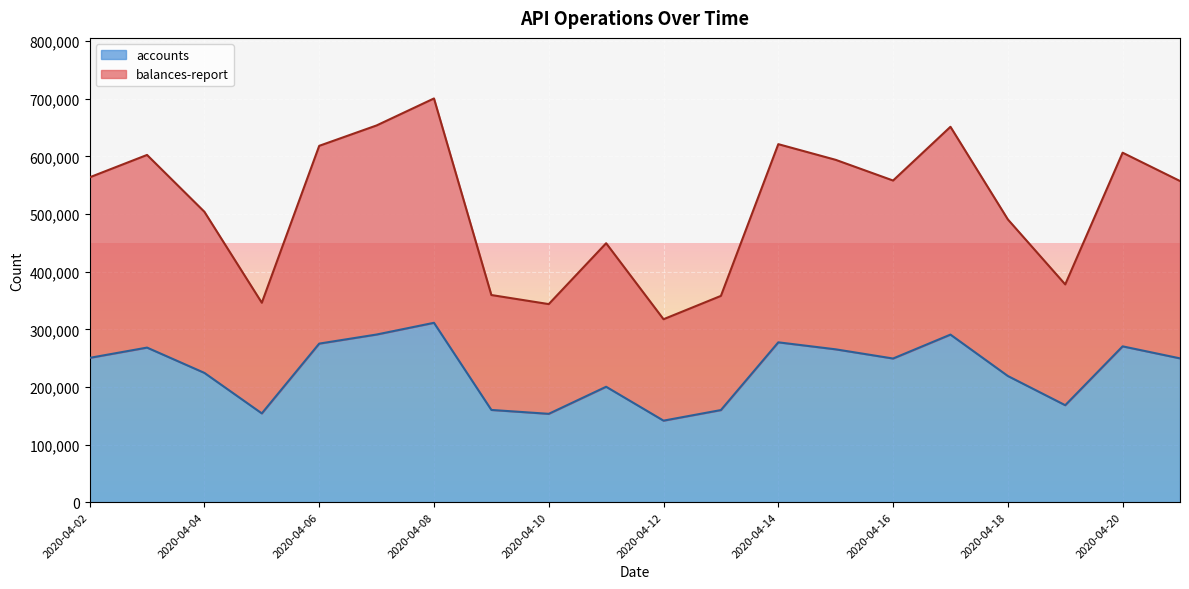

What are all the series names shown in the legend?

accounts, balances-report